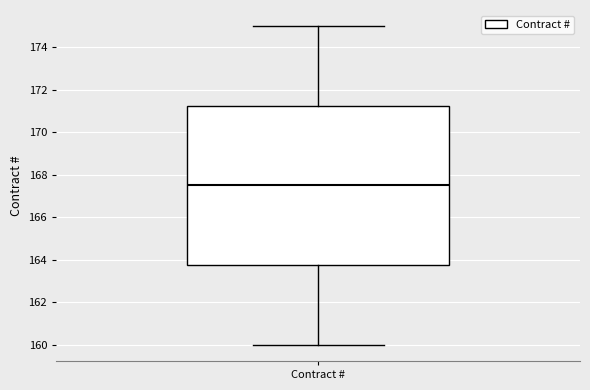

Transcribe this box plot: give where the median line is, the range the box spans, and where the two whiskers end, as read against the y-axis. The values are not printed on the chart, so give them approximately, as read against the axis.

median 167.6, box 163.8 to 171.2, whiskers 160.0 to 175.0